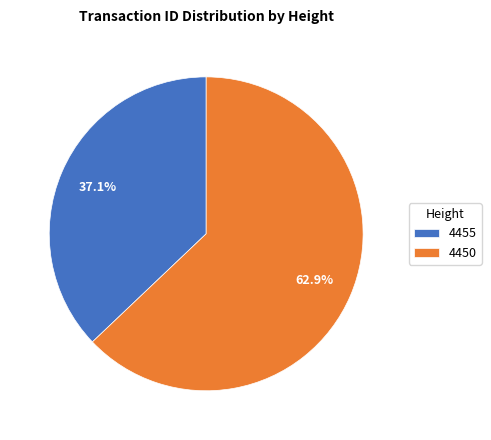

Does 4450 account for over 50% of the chart?

Yes